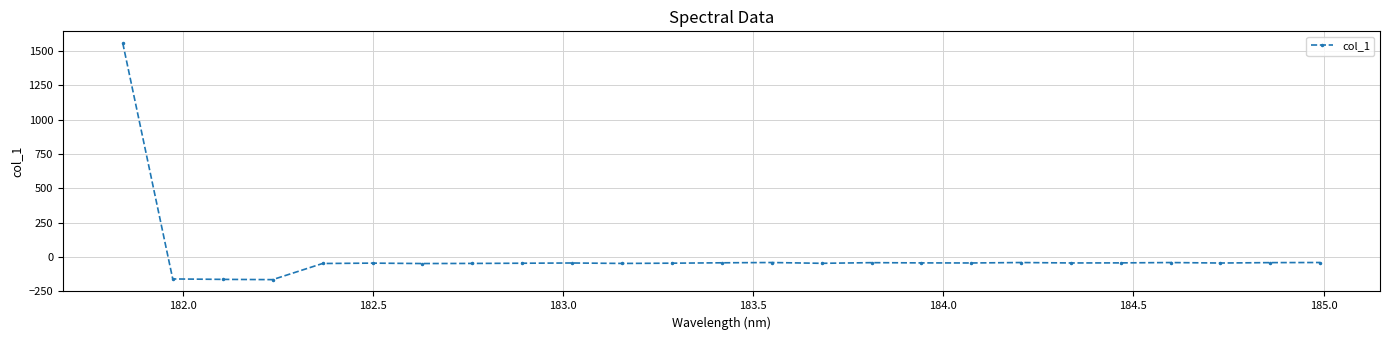

What is the value of the 8th point from the left?

-46.6